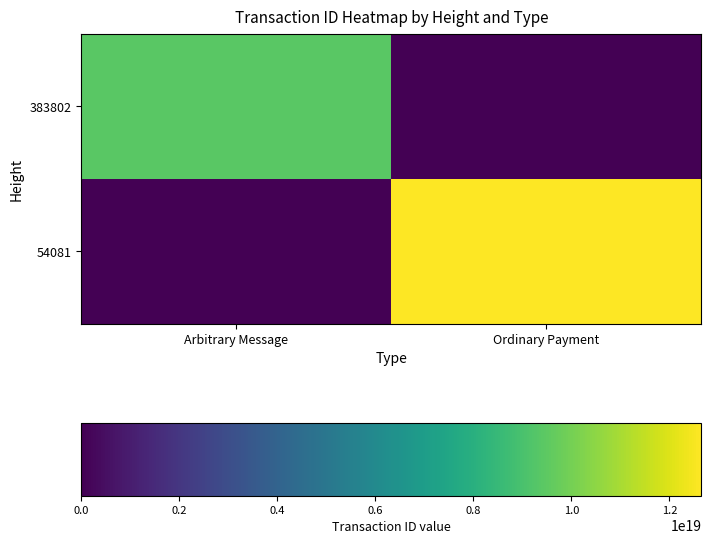

List the series in order of their peak value, lowest first.

383802, 54081